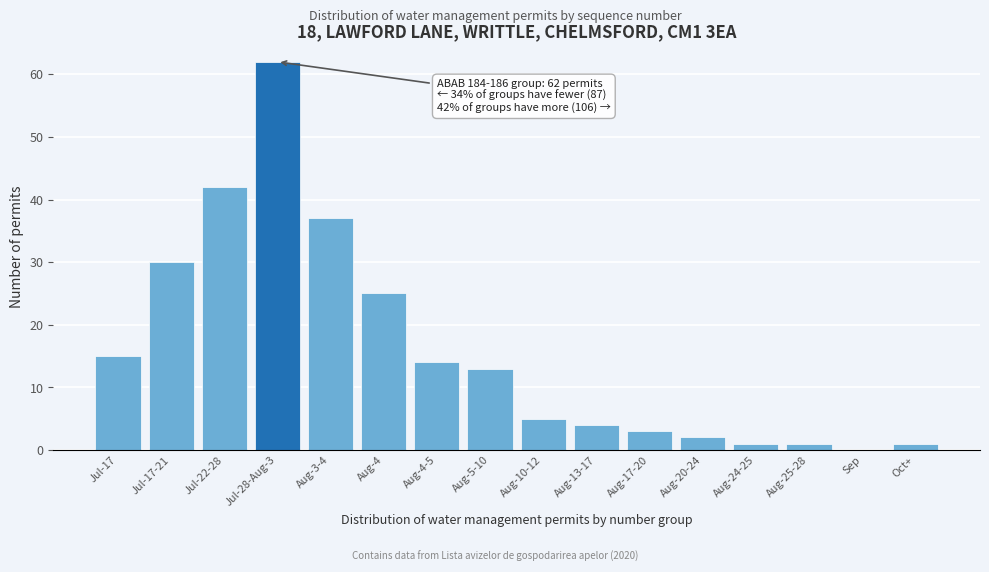

Reading right to left, extract all data points from this chart.

Oct+=1	Sep=0	Aug-25-28=1	Aug-24-25=1	Aug-20-24=2	Aug-17-20=3	Aug-13-17=4	Aug-10-12=5	Aug-5-10=13	Aug-4-5=14	Aug-4=25	Aug-3-4=37	Jul-28-Aug-3=62	Jul-22-28=42	Jul-17-21=30	Jul-17=15